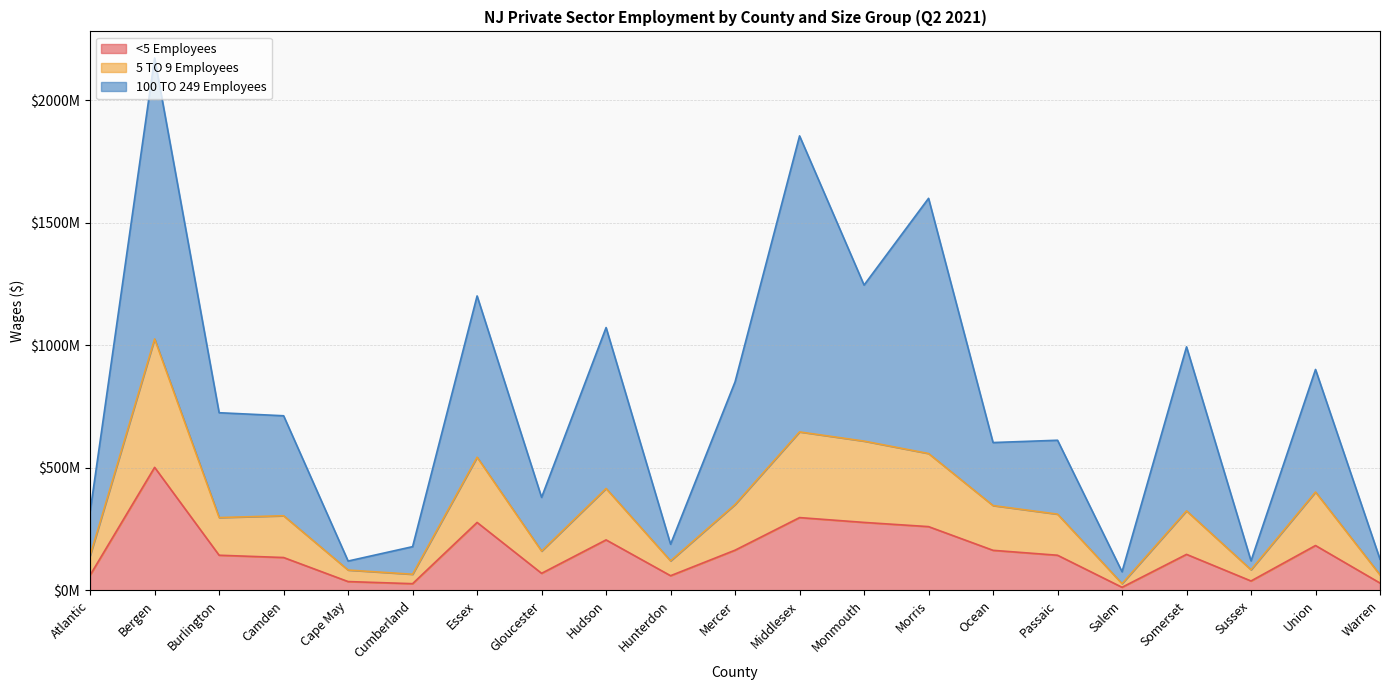

The value of 100 TO 249 Employees at Hudson is 341104255. True or false?

False